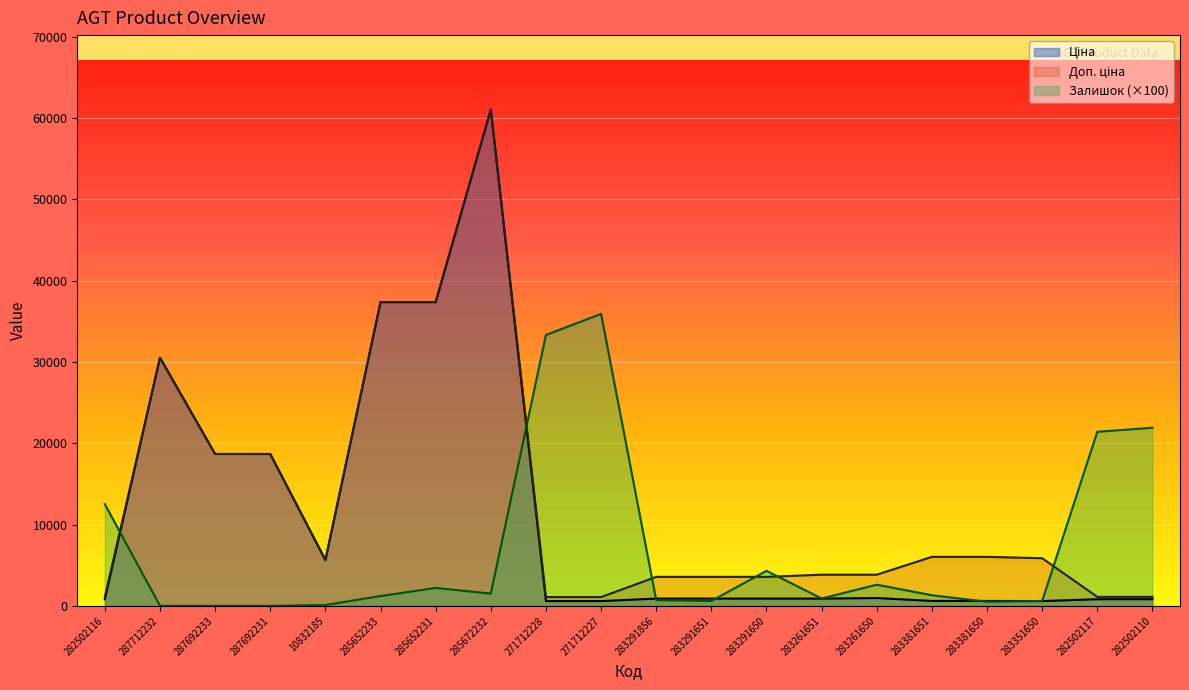

What is the average value of the Ціна series?

10956.0